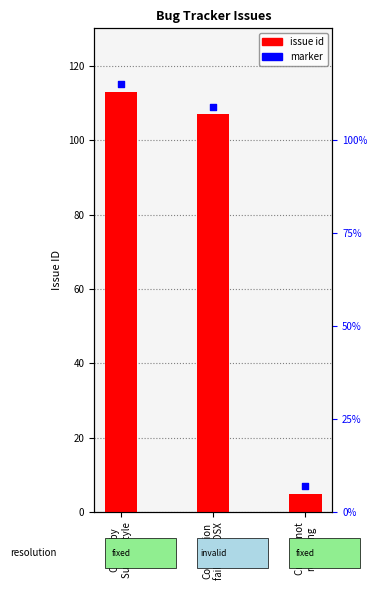

Which series reaches the minimum Y coordinate?

issue id